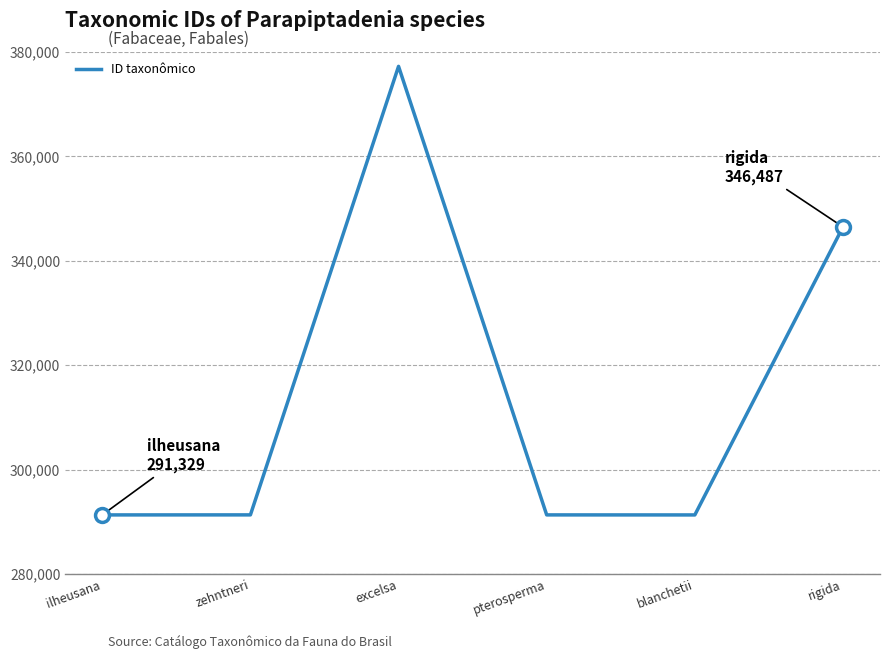

Is it true that the value at excelsa is 377251?

True